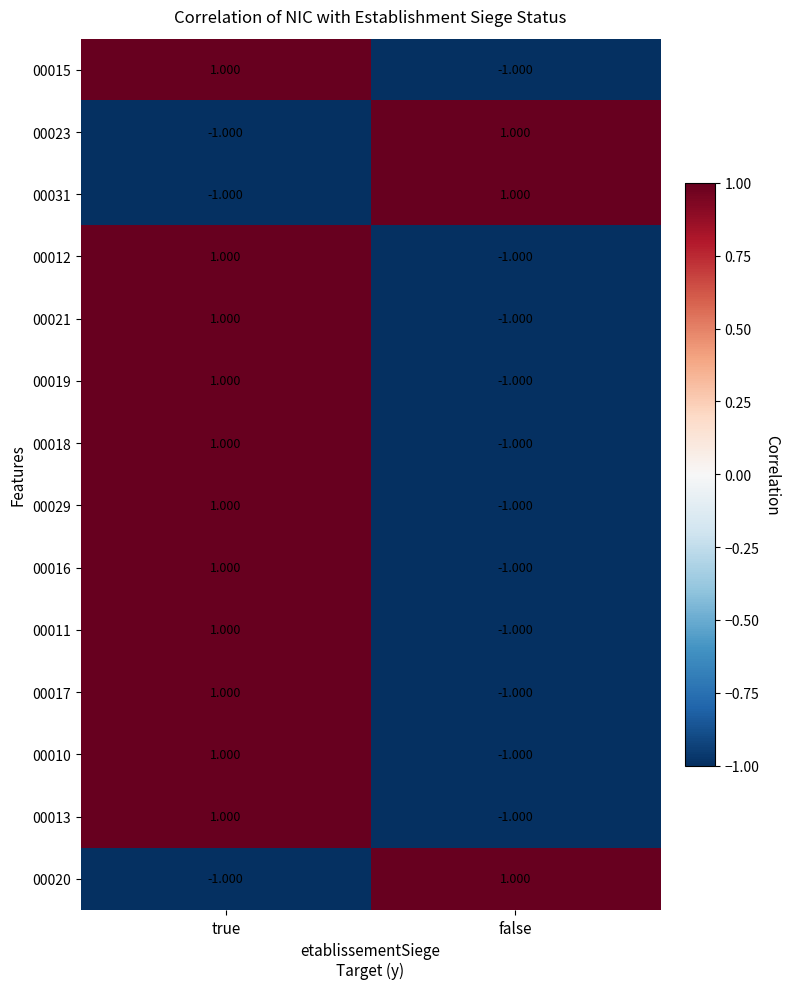

What is the minimum value shown in the chart?

-1